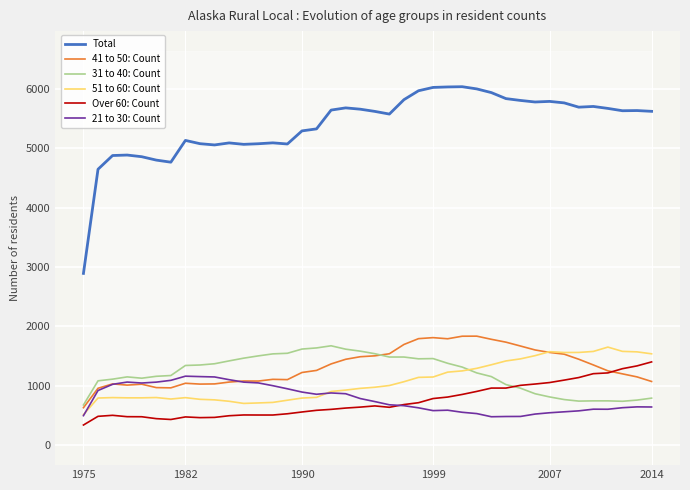

What is the difference between the second highest and second lowest values in the Total series?

1384